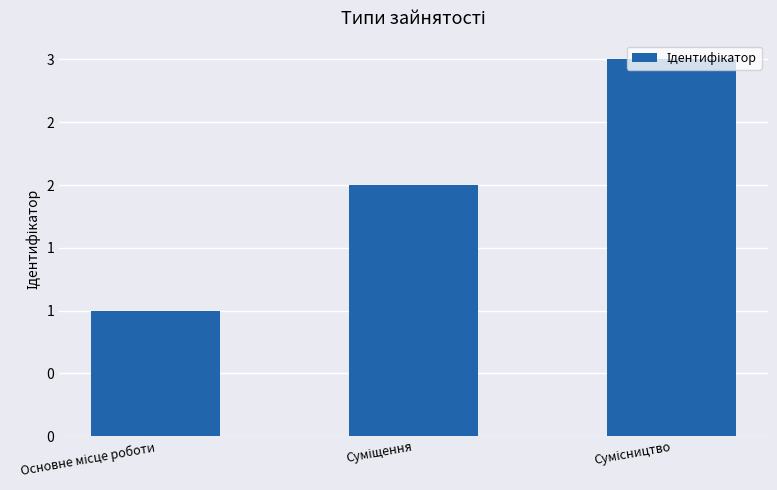

What is the ratio of the value at Суміщення to the value at Сумісництво?

0.7